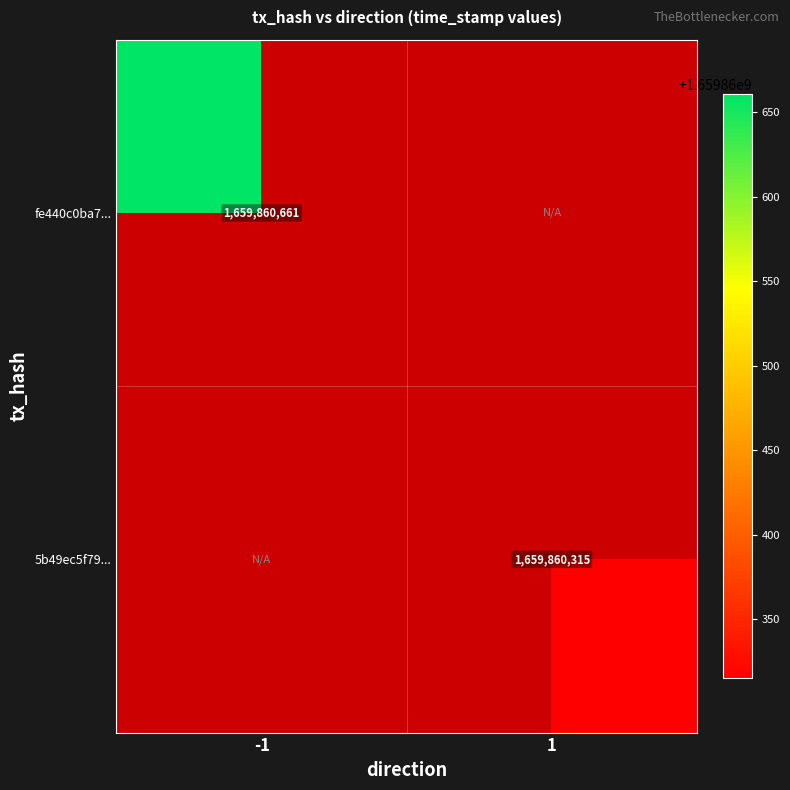

True or false: 5b49ec5f79c590cf43a50e07fcf6a092e9bf533 has a value of 2628857977 at direction_1.

False